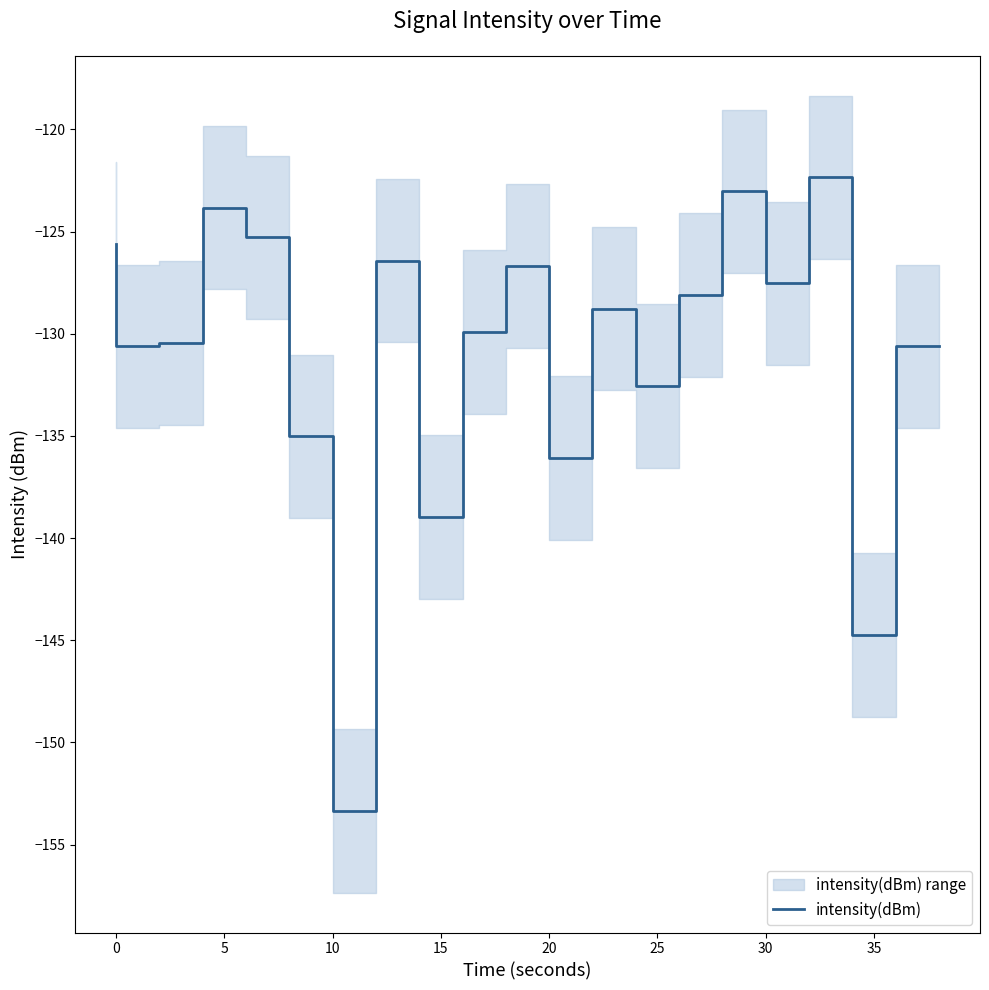

What is the smallest value displayed?

-153.4